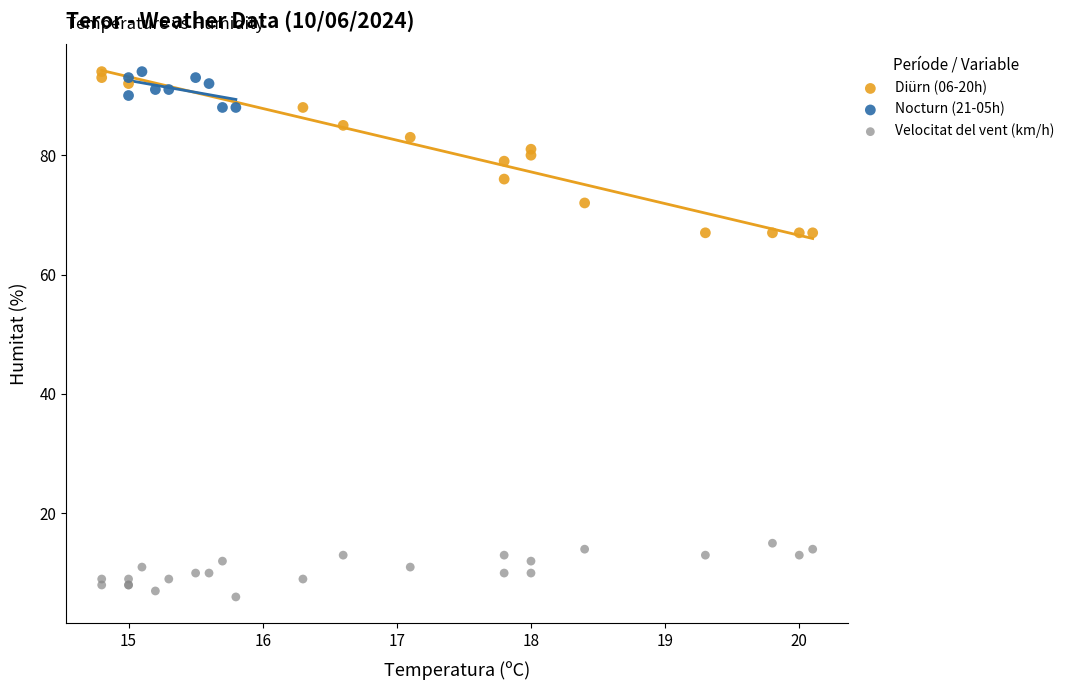

Which series reaches the minimum Y coordinate?

Velocitat del vent (km/h)